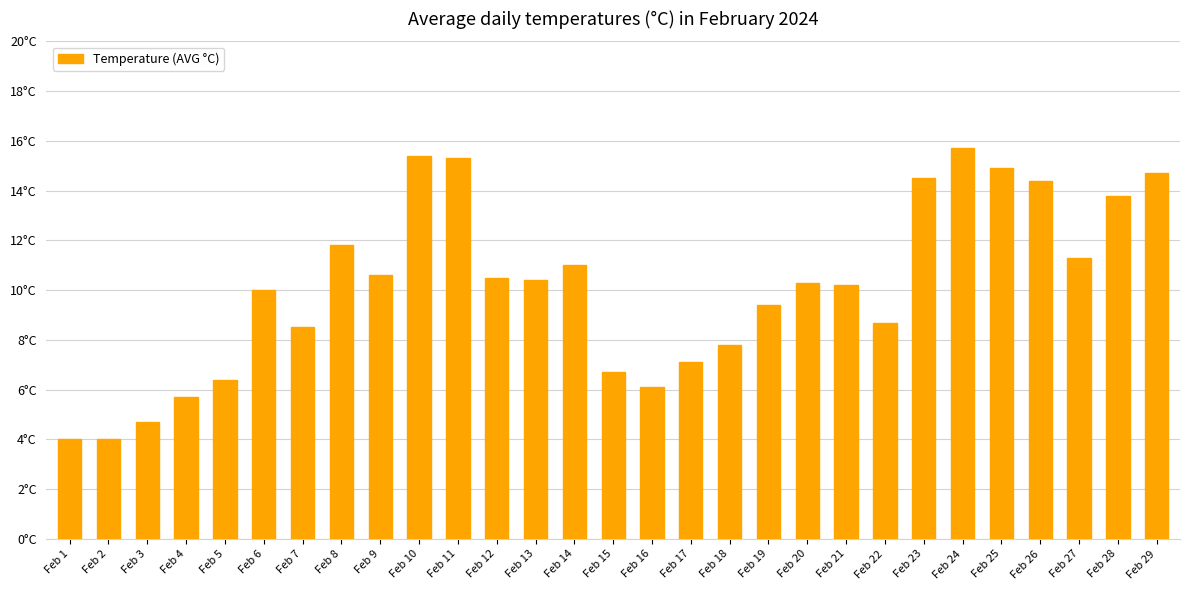

Does the chart contain any negative values?

No